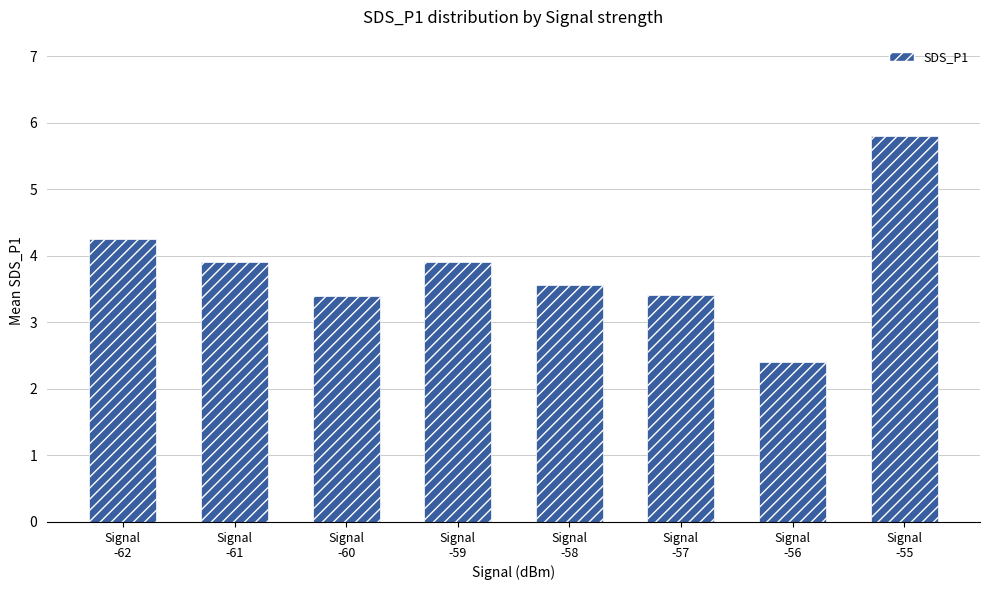

How many bars are there in total?

8